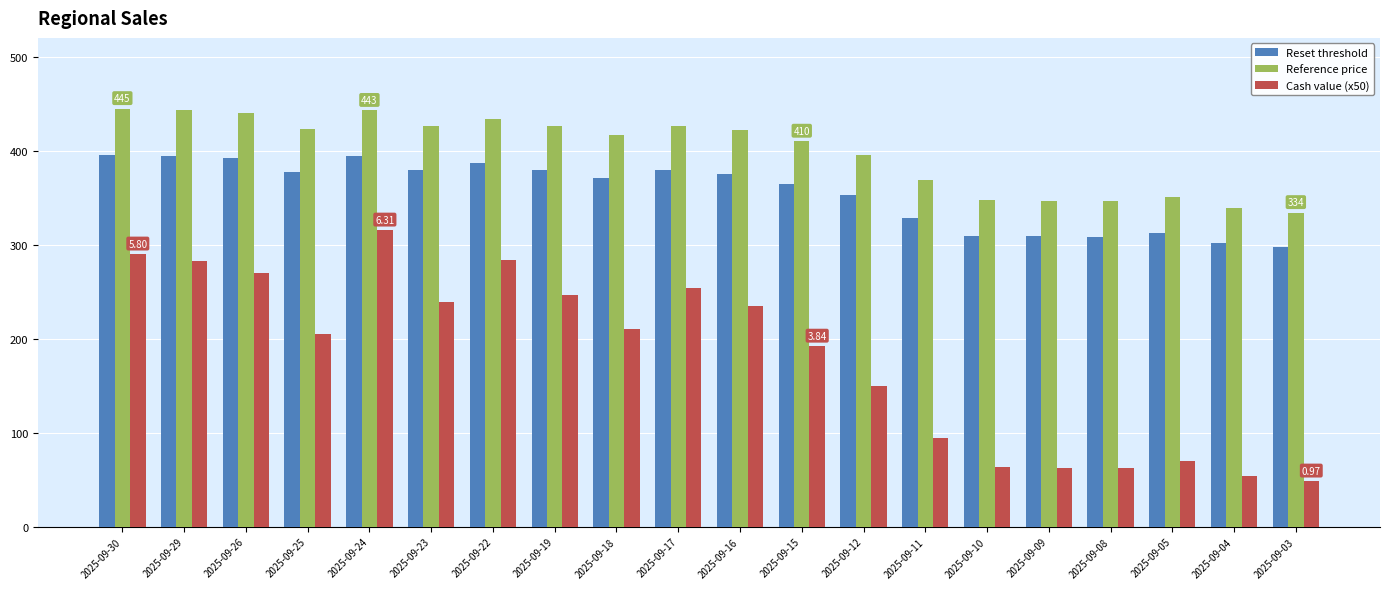

Which series has the widest spread of values?

Cash value (x50)